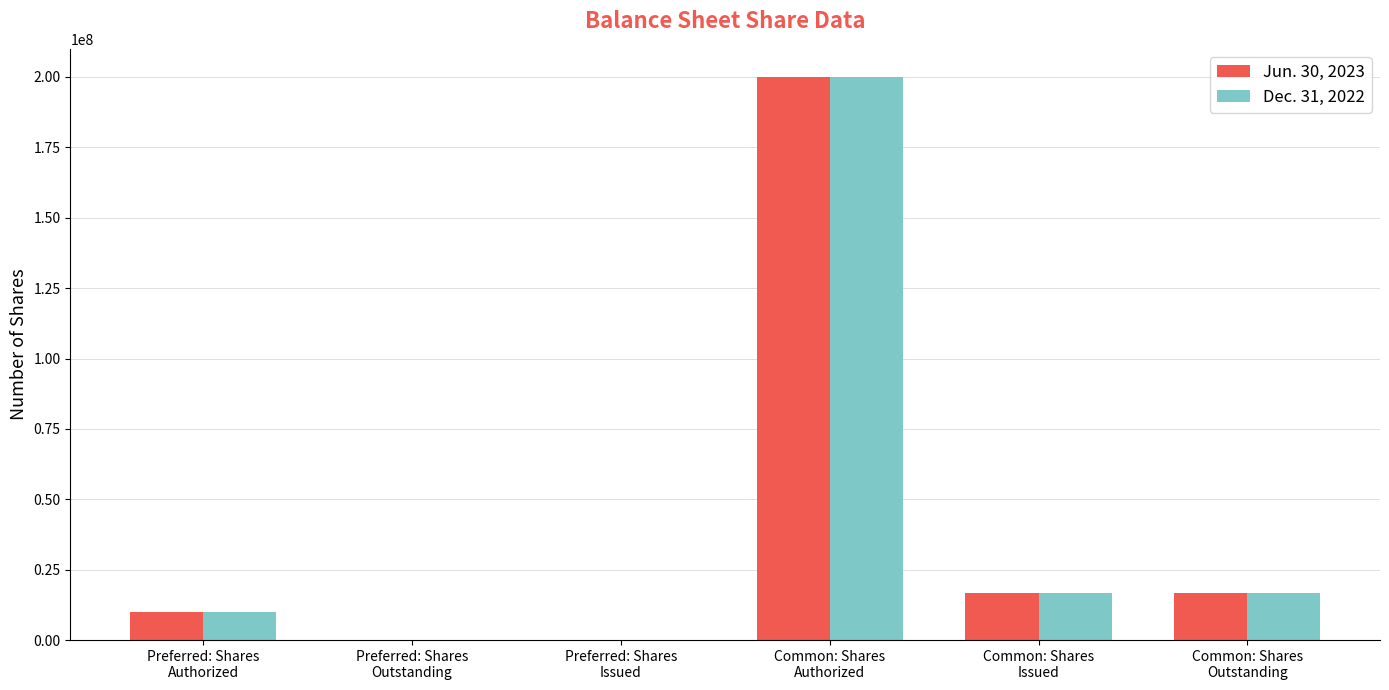

Reading left to right, what are all the values shown in this chart?

Jun. 30, 2023: 10000000	0	0	200000000	16858194	16858194
Dec. 31, 2022: 10000000	0	0	200000000	16549984	16549984